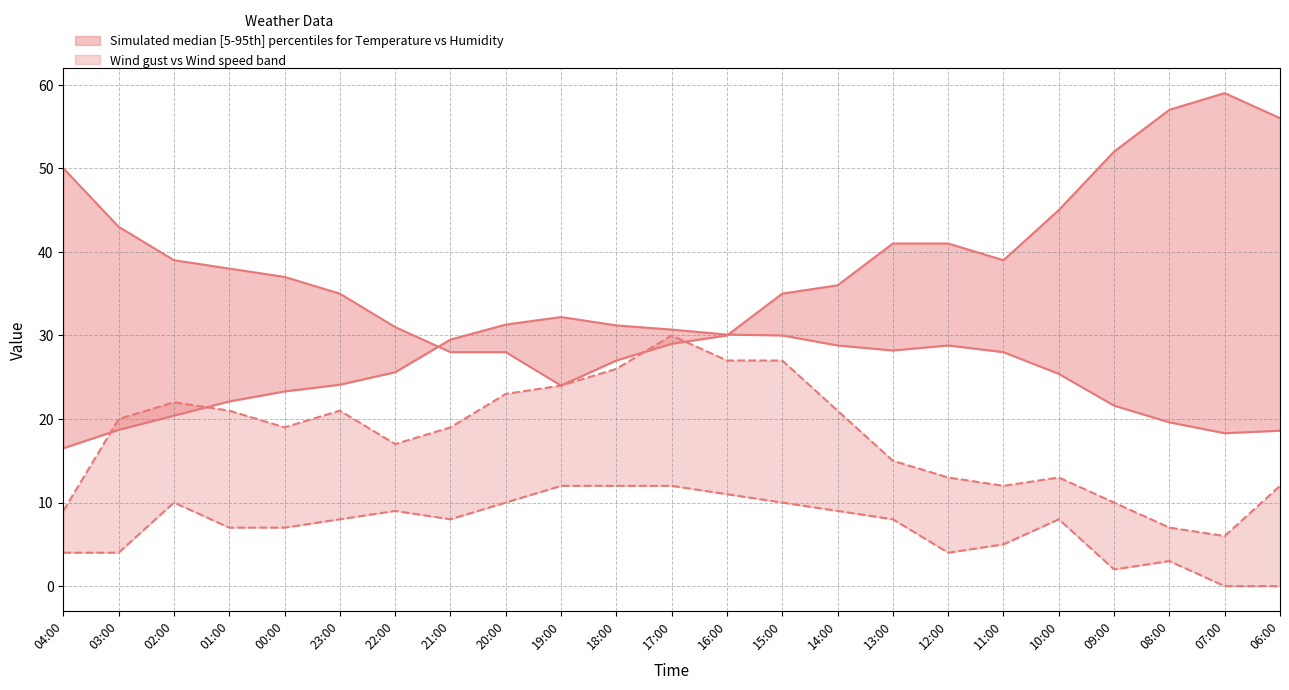

Where is Hezetasuna (%) nearest to the value 41?

13:00